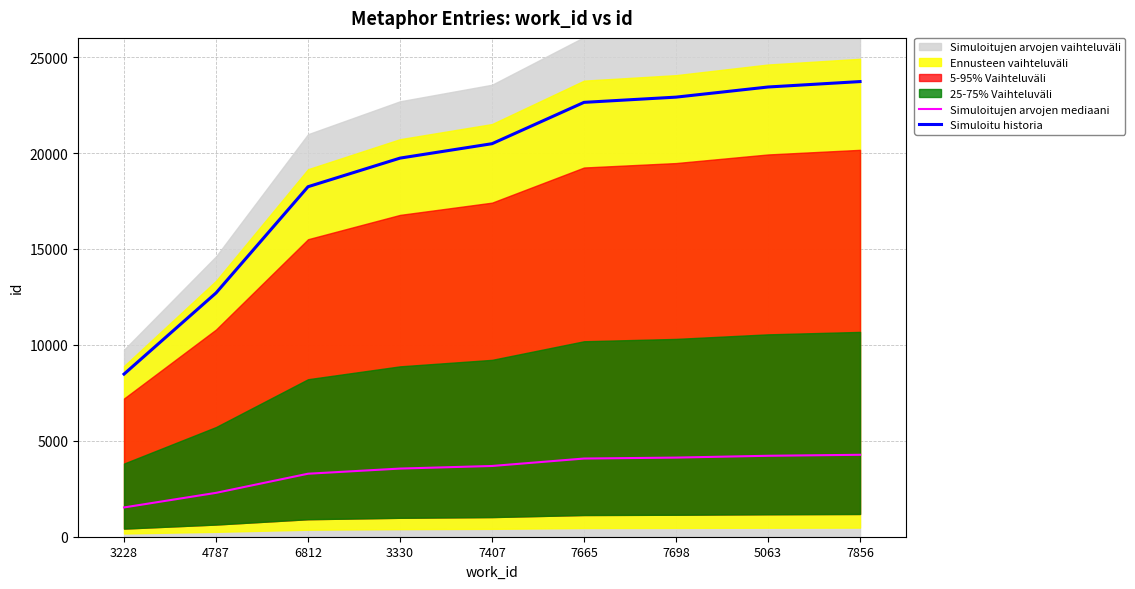

How many values in the Simuloitu historia series are below 20485?

4